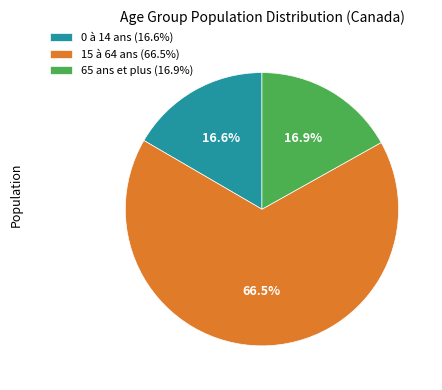

Does any single category account for the majority?

Yes